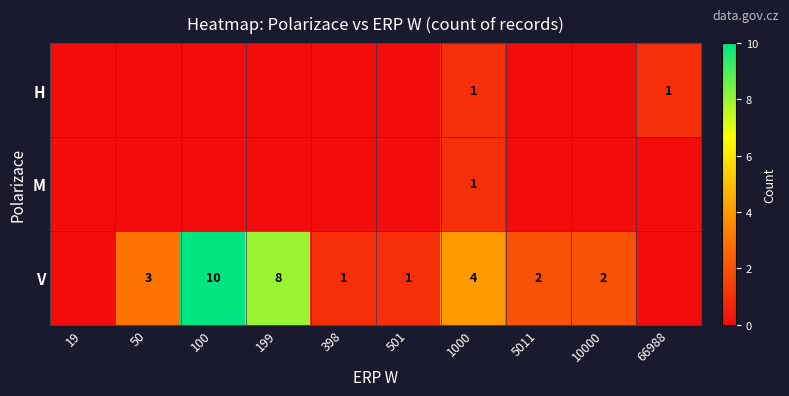

The value of V at 501 is 1. True or false?

True